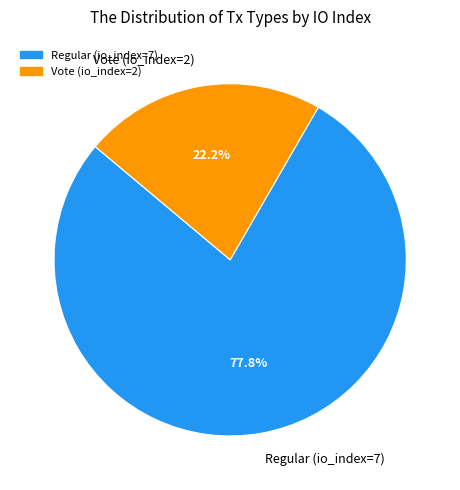

Does Vote (io_index=2) account for over 50% of the chart?

No